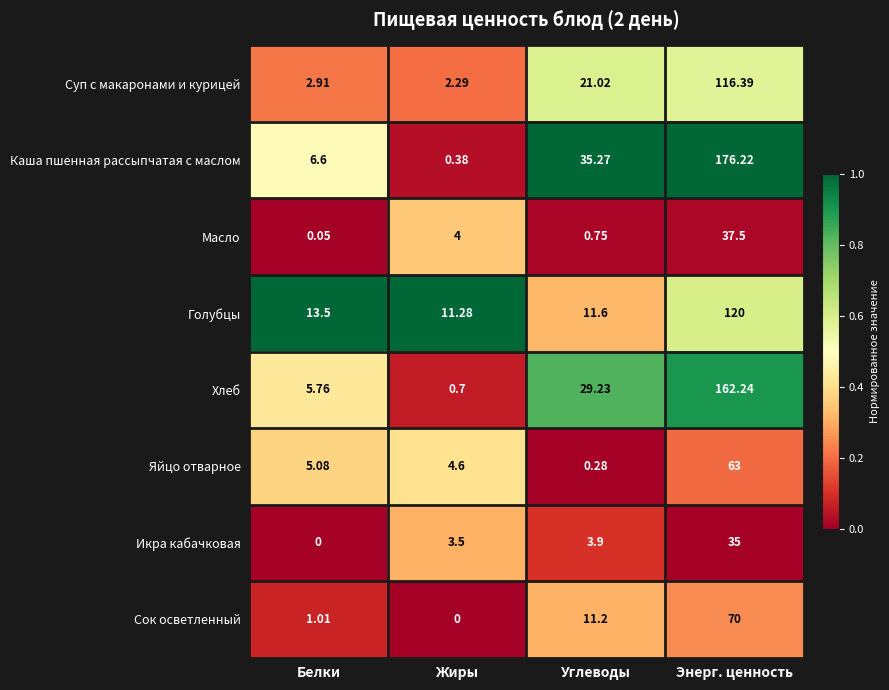

What is the total value across all series at Белки?

34.9